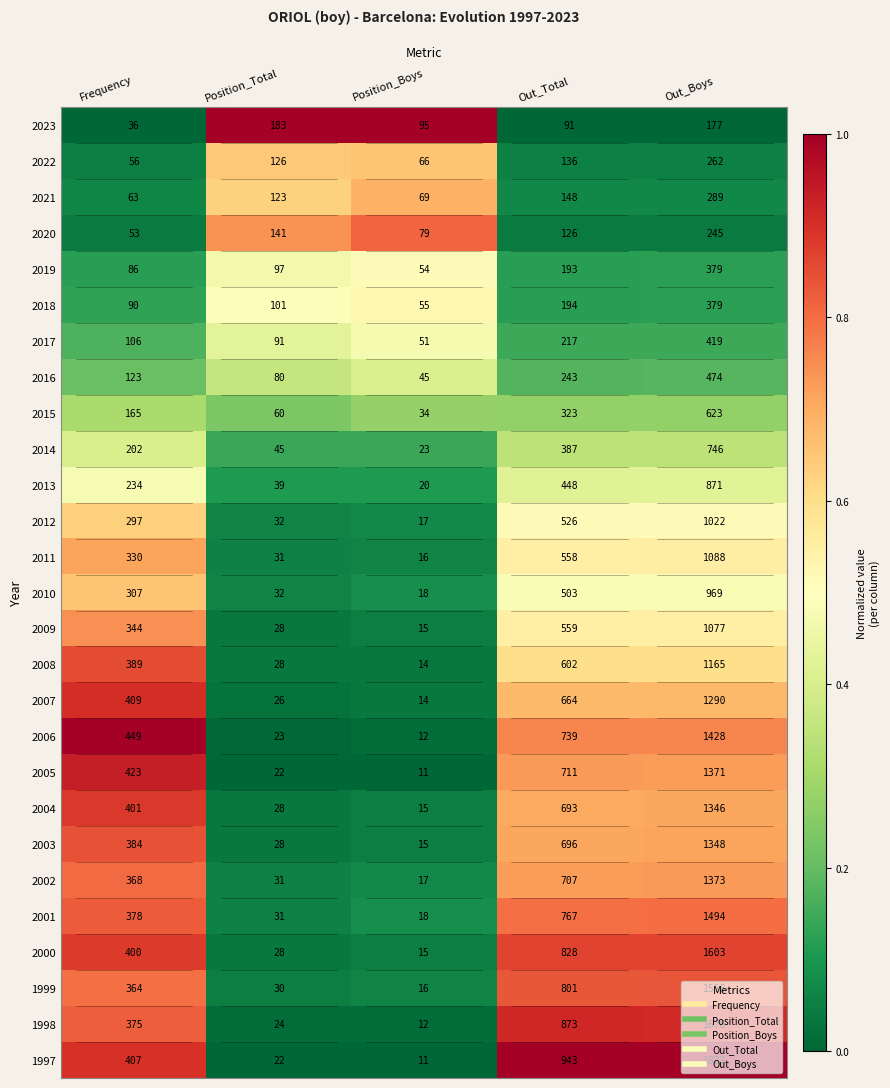

What is the maximum value for 2005?

1371